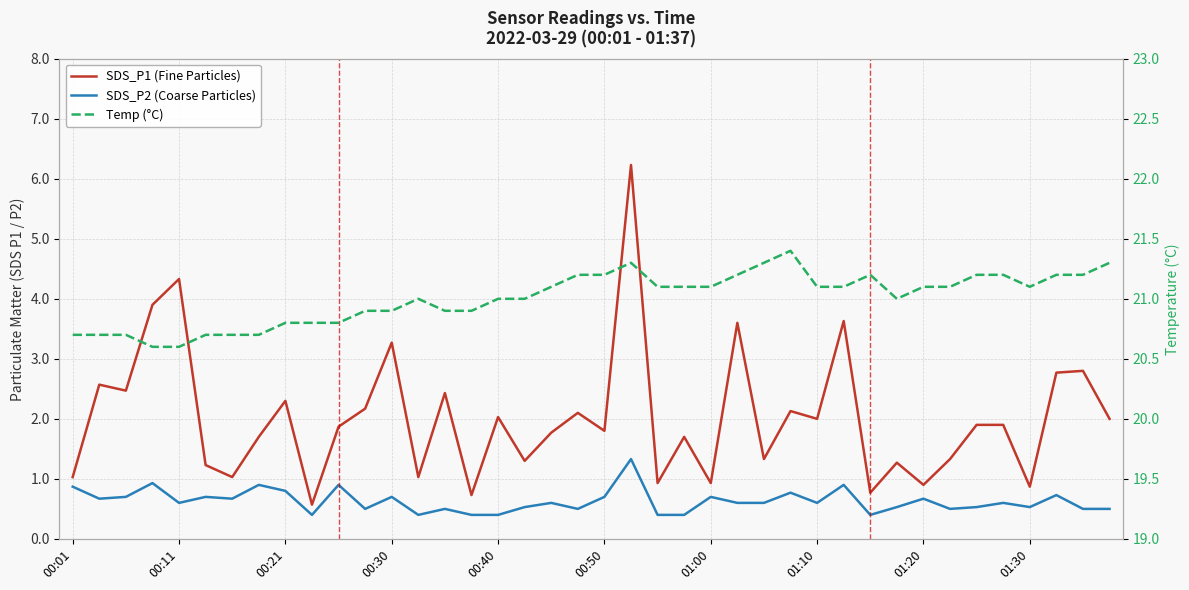

Count the Temp (°C) values in the range 20 to 21.

19